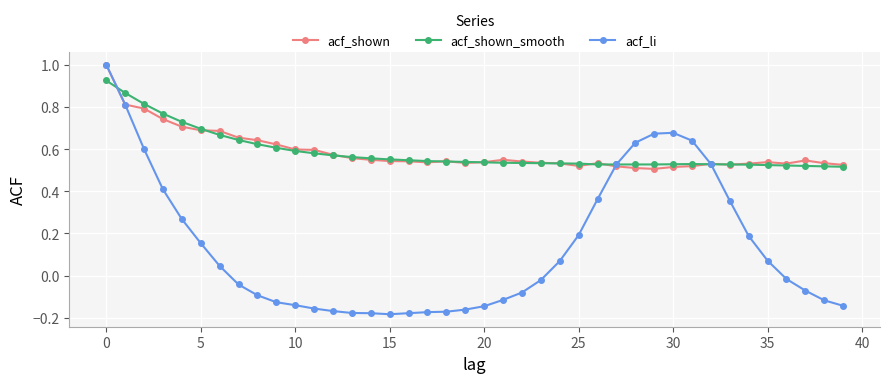

Which series has the widest spread of values?

acf_li